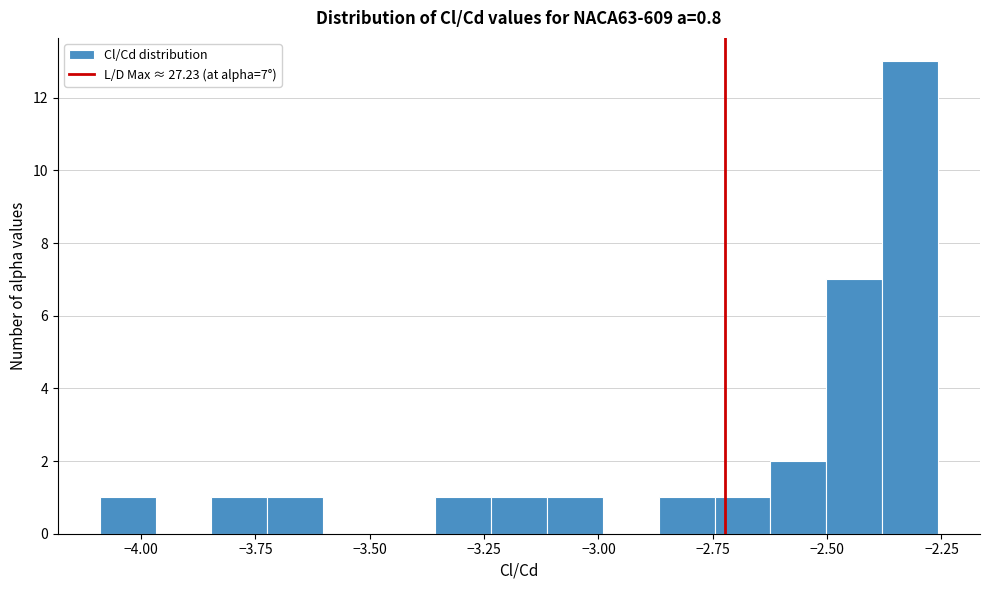

Read against the x-axis, roughly where is the centre of the tallest bar?

-2.30